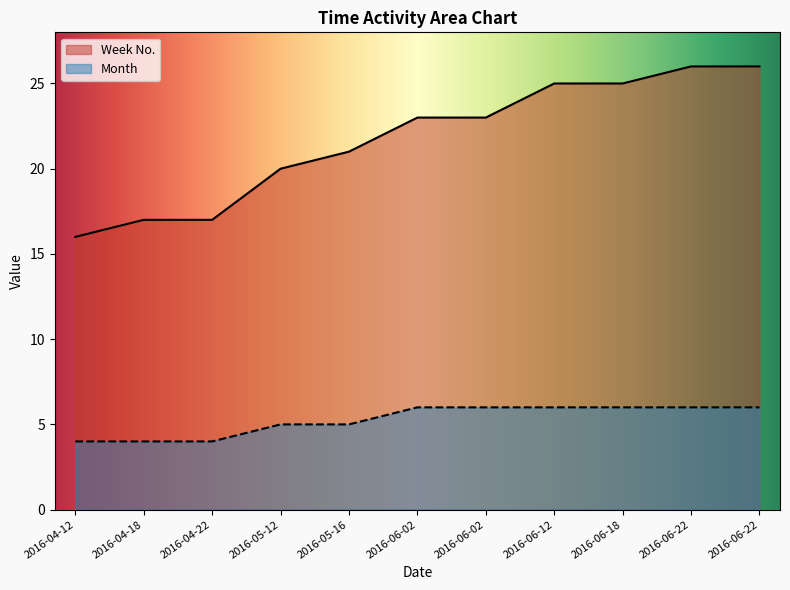

Which series has the widest spread of values?

Week No.